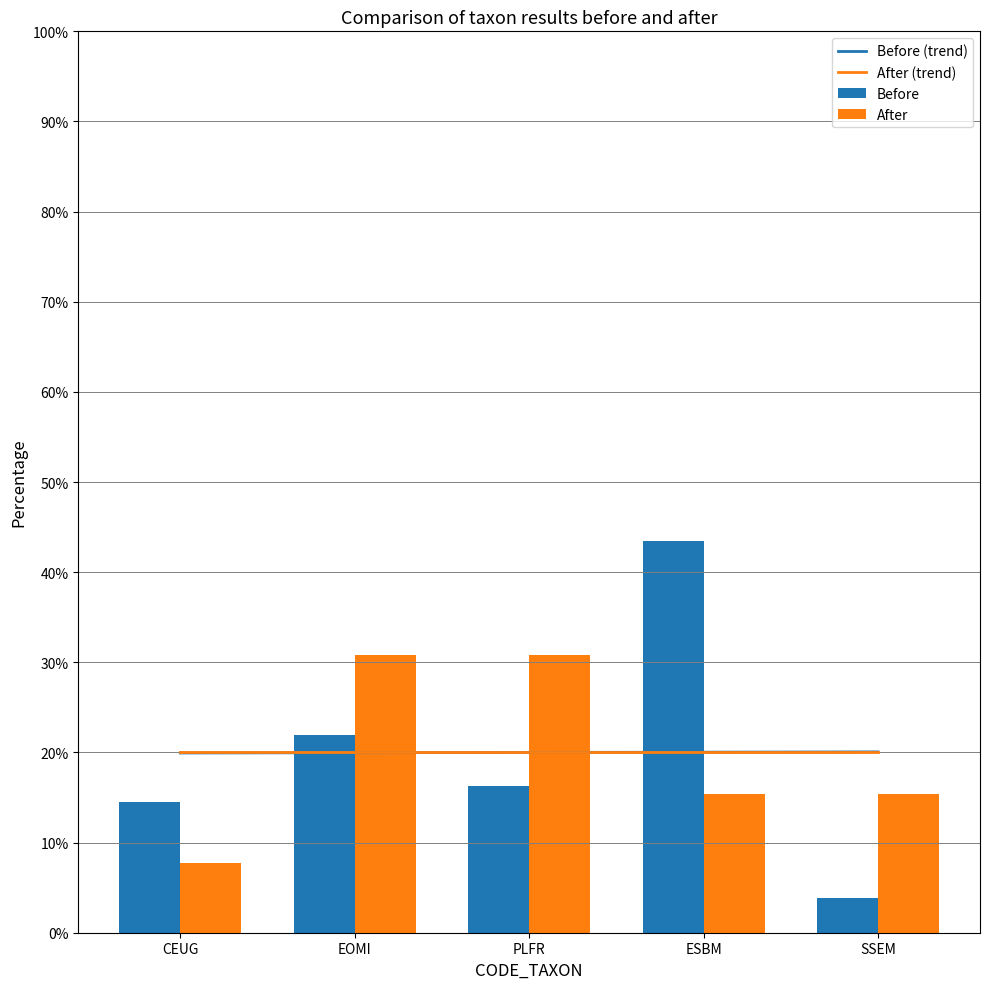

What is the average value of the Before series?

20.0